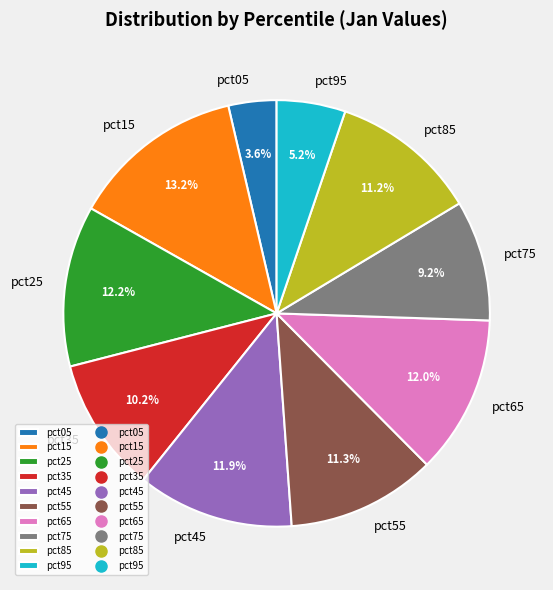

What portion of the pie excludes pct75?

90.8%